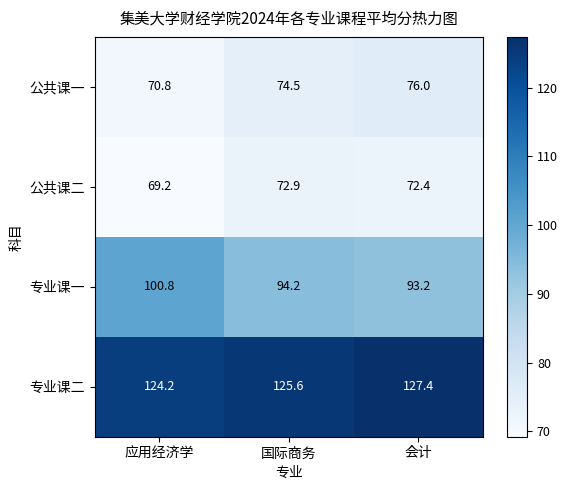

Reading left to right, list all the values displayed in this chart.

公共课一: 70.8	74.5	76.0
公共课二: 69.2	72.9	72.4
专业课一: 100.8	94.2	93.2
专业课二: 124.2	125.6	127.4